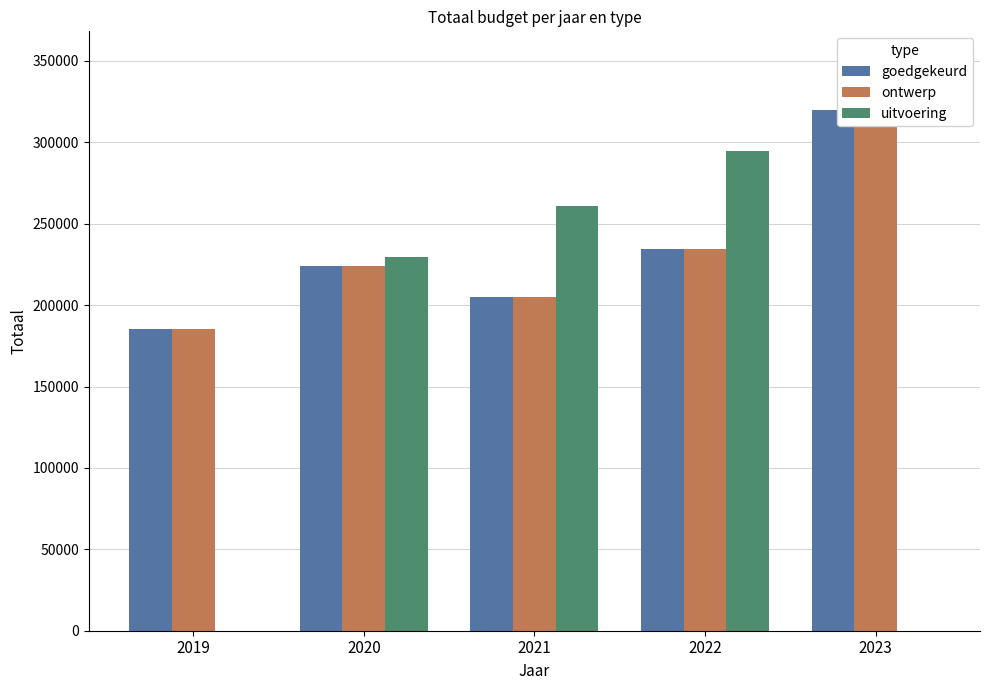

What is the value of the goedgekeurd bar at the 4th from the left?

234723